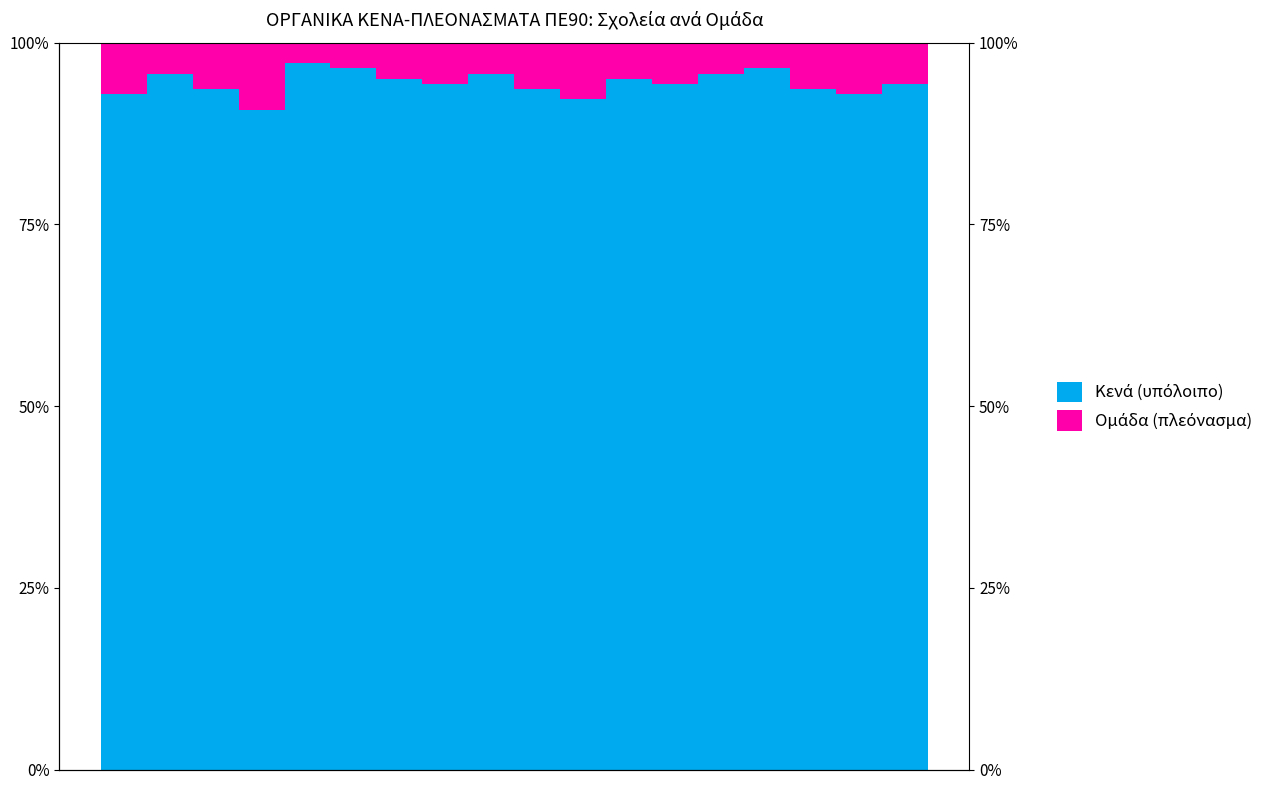

Reading left to right, transcribe all the data shown in this chart.

Κενά (υπόλοιπο): 92.9	95.7	93.6	90.8	97.2	96.5	95.0	94.3	95.7	93.6	92.2	95.0	94.3	95.7	96.5	93.6	92.9	94.3
Ομάδα (πλεόνασμα): 7.1	4.3	6.4	9.2	2.8	3.5	5.0	5.7	4.3	6.4	7.8	5.0	5.7	4.3	3.5	6.4	7.1	5.7